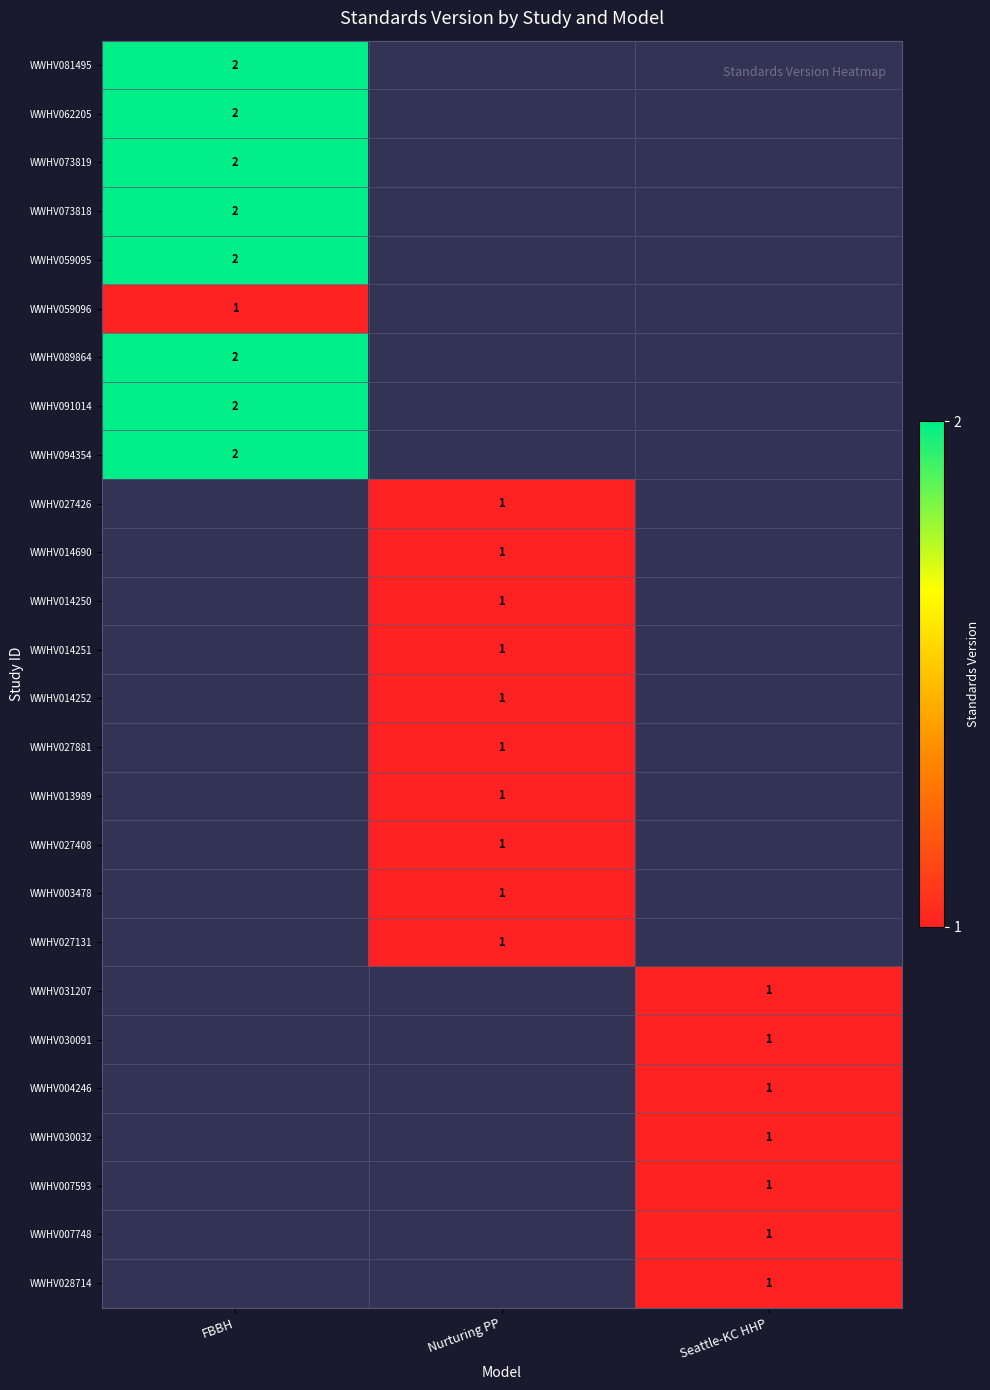

The value of WWHV027131 at Nurturing PP is 1. True or false?

True